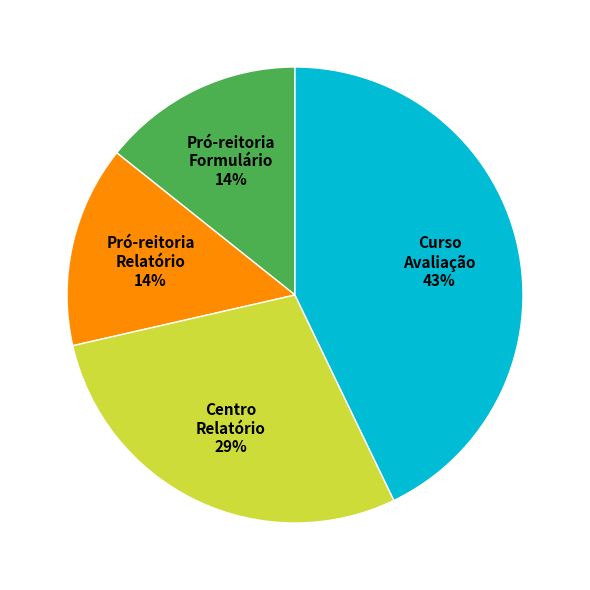

Is there a majority slice in this chart?

No